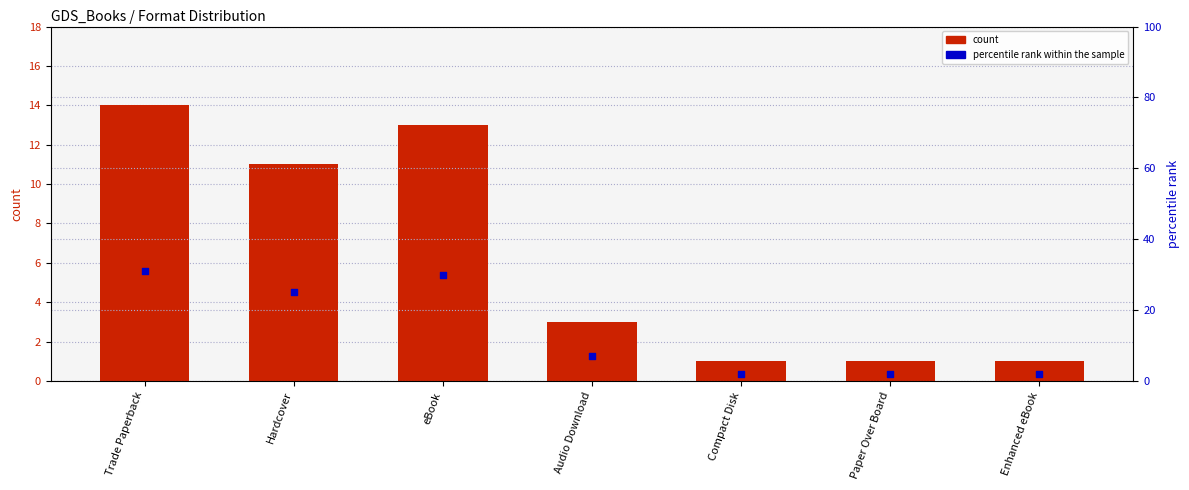

Is the value of count at Hardcover greater than the value of percentile rank within the sample at eBook?

No